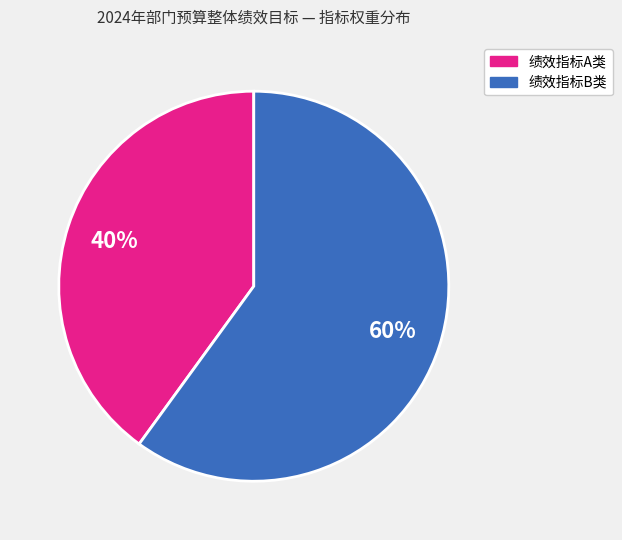

Does any single category account for the majority?

Yes